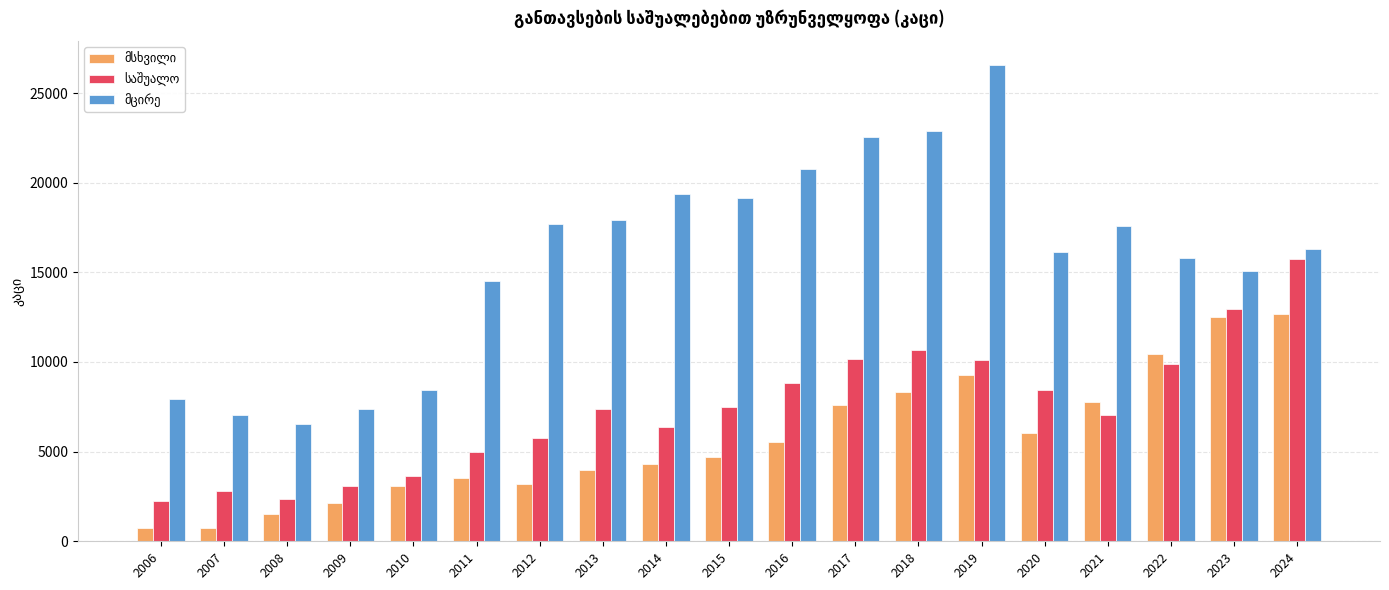

What is the greatest value displayed?

26574